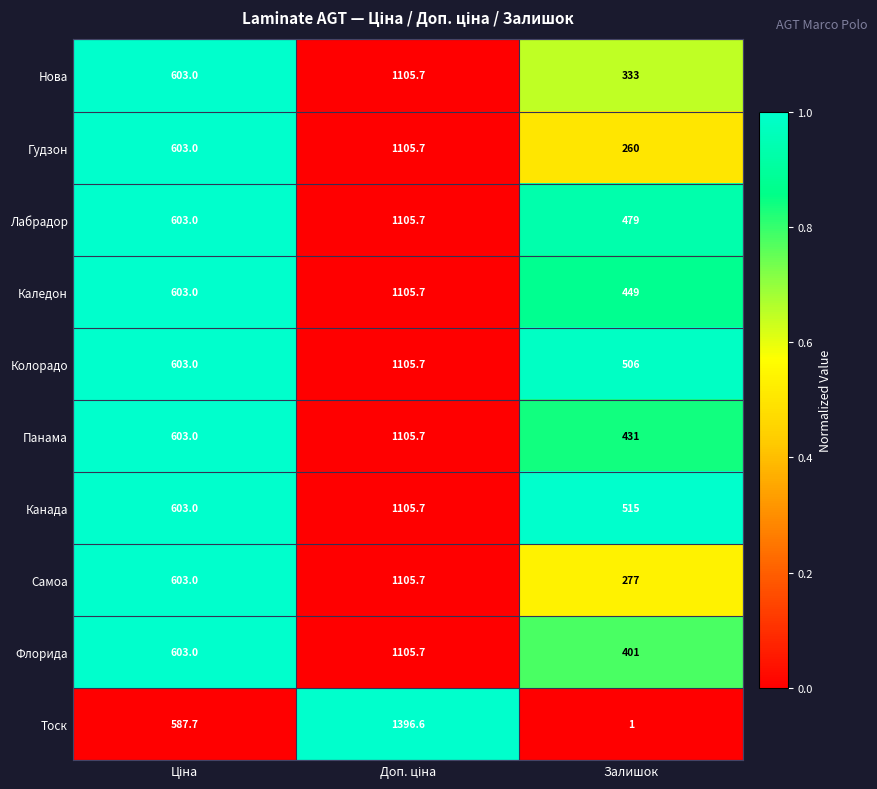

What is the difference between the maximum and minimum values in the Колорадо series?

599.7